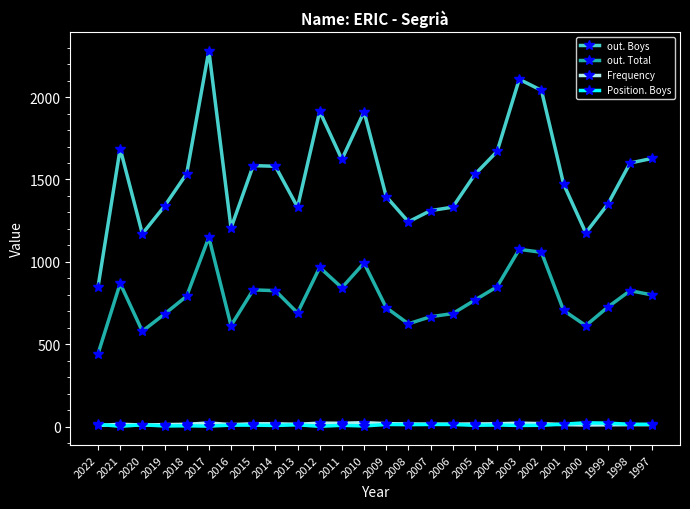

At how many categories does at least one series exceed 1519?

14